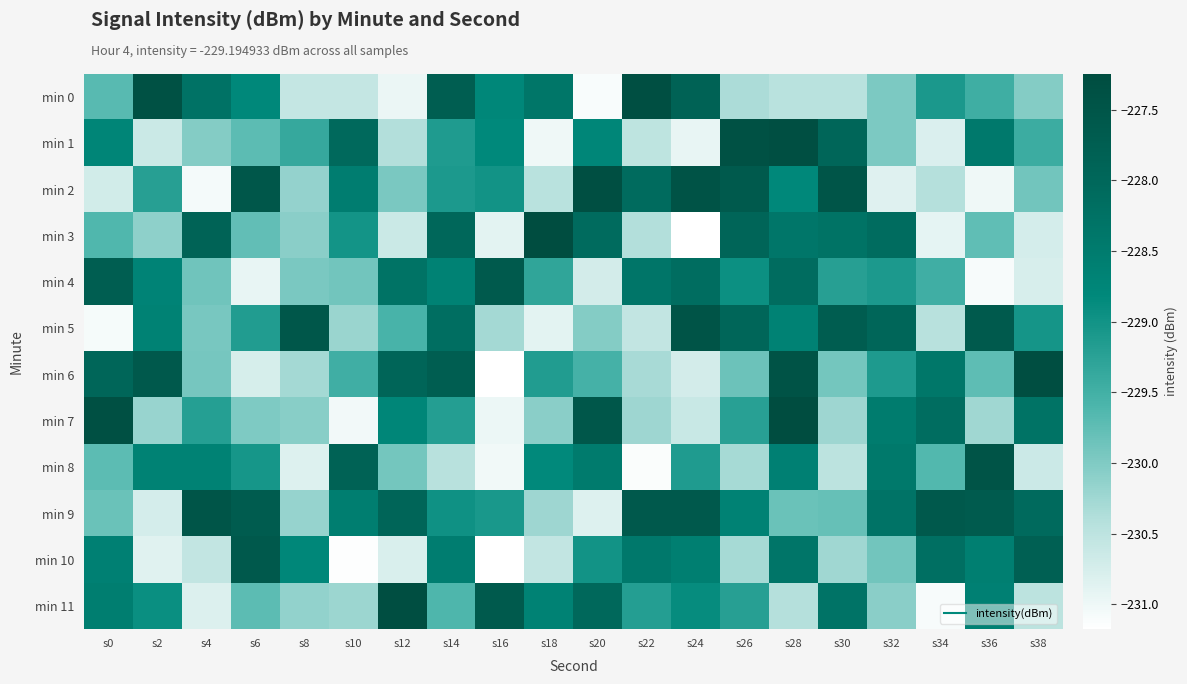

What is the smallest value displayed?

-231.2